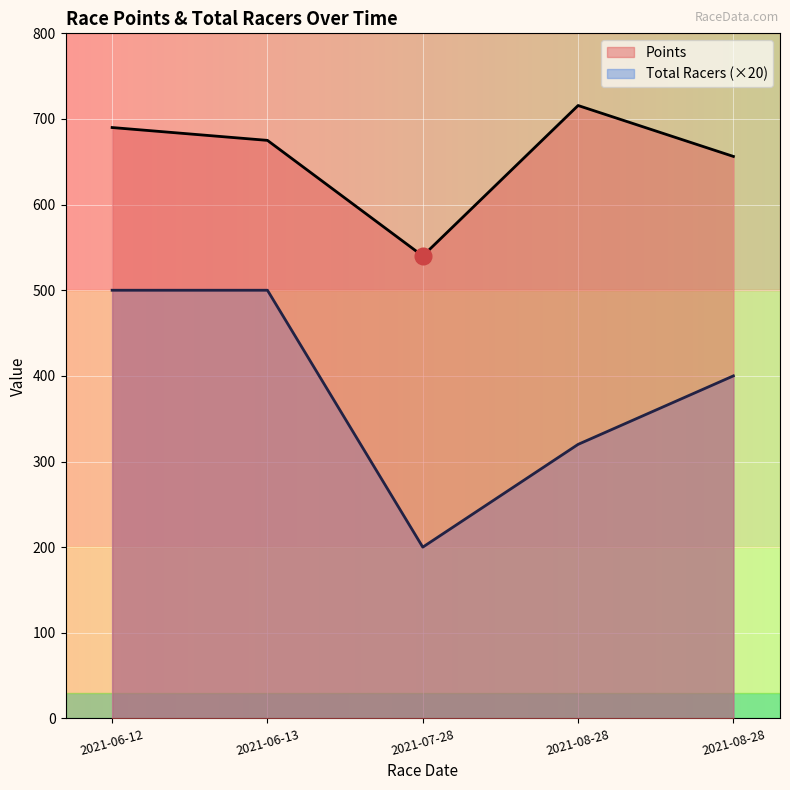

What is the sum of all Total Racers values?

1920.0